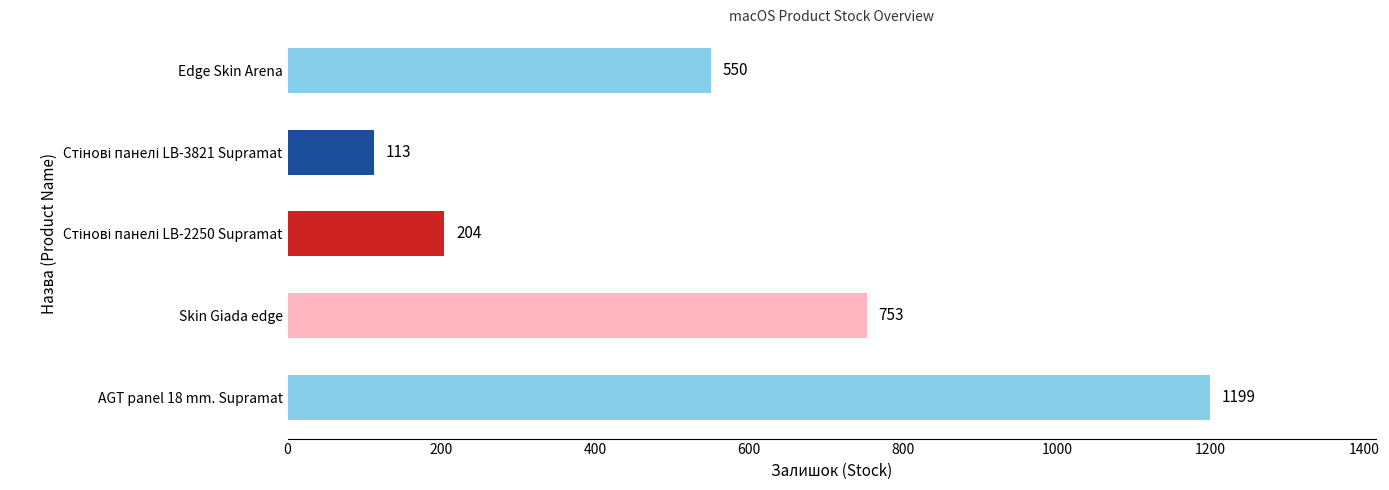

True or false: the data shows 1199 at AGT panel 18 mm. Supramat.

True